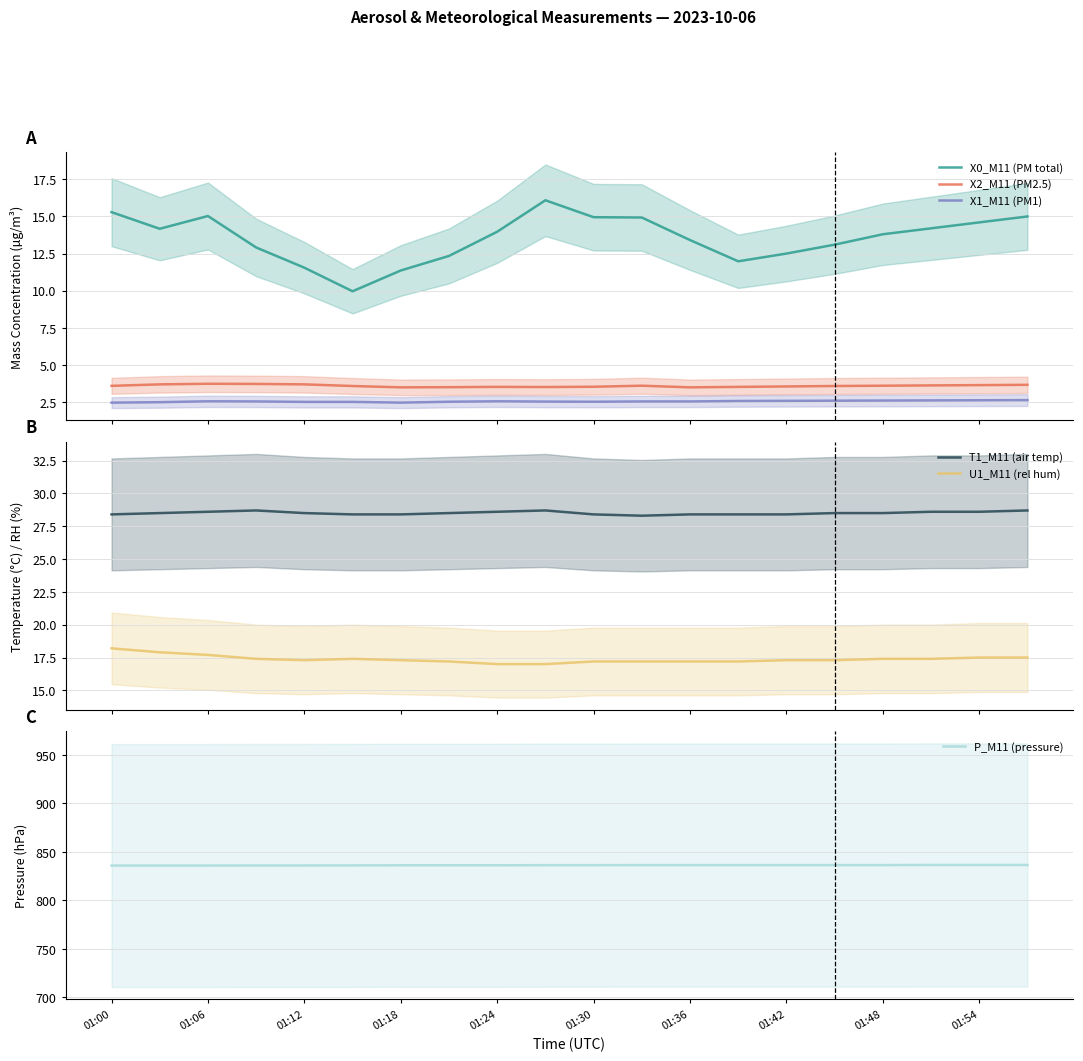

What are all the series names shown in the legend?

X0_M11 (PM total), X2_M11 (PM2.5), X1_M11 (PM1), T1_M11 (air temp), U1_M11 (rel hum), P_M11 (pressure)